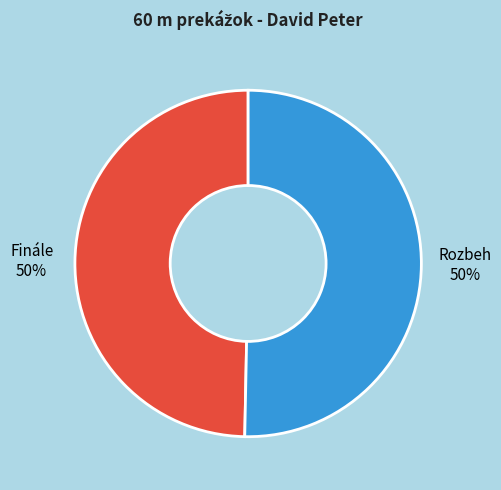

To the nearest percent, what is the average slice percentage?

50%